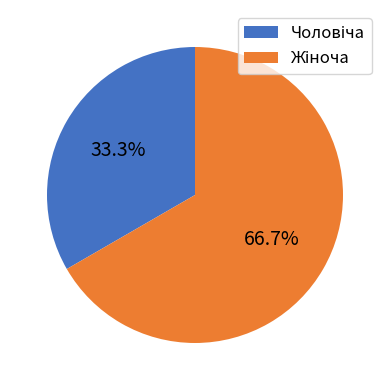

Does any single category account for the majority?

Yes